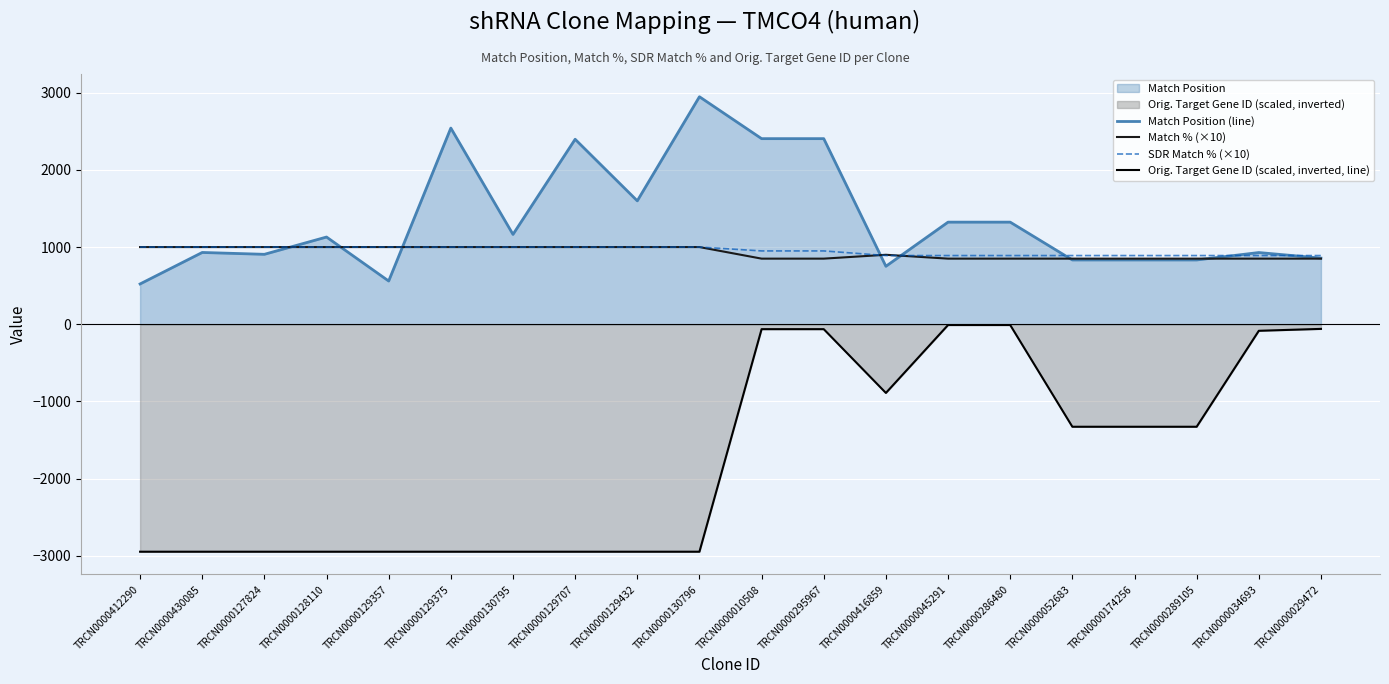

How many lines are shown in the chart?

4